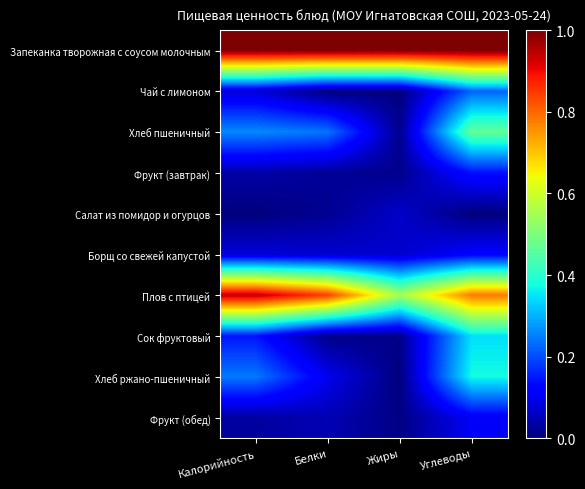

Count the number of categories in the chart.

4